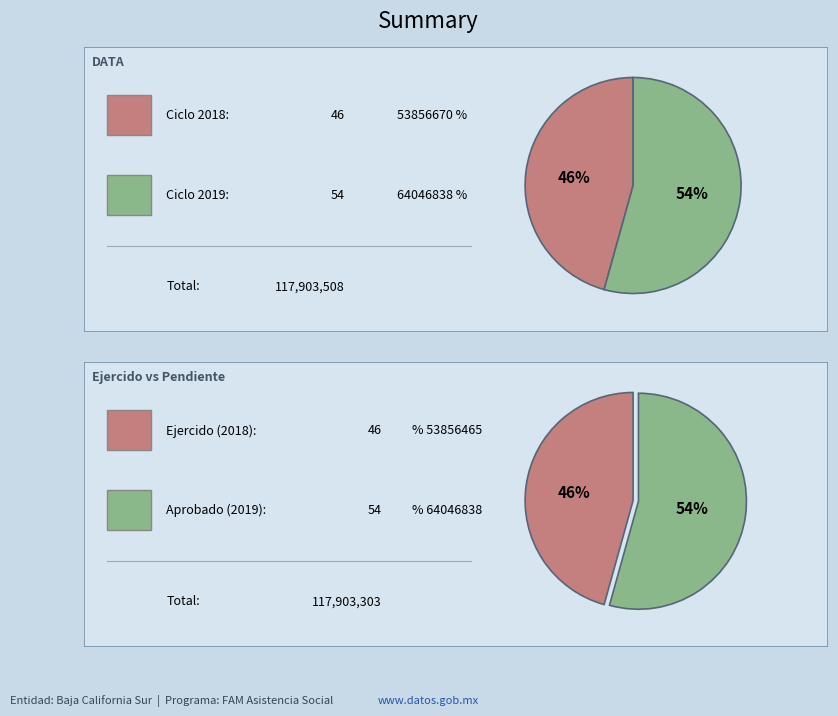

How many slices are in this pie chart?

2